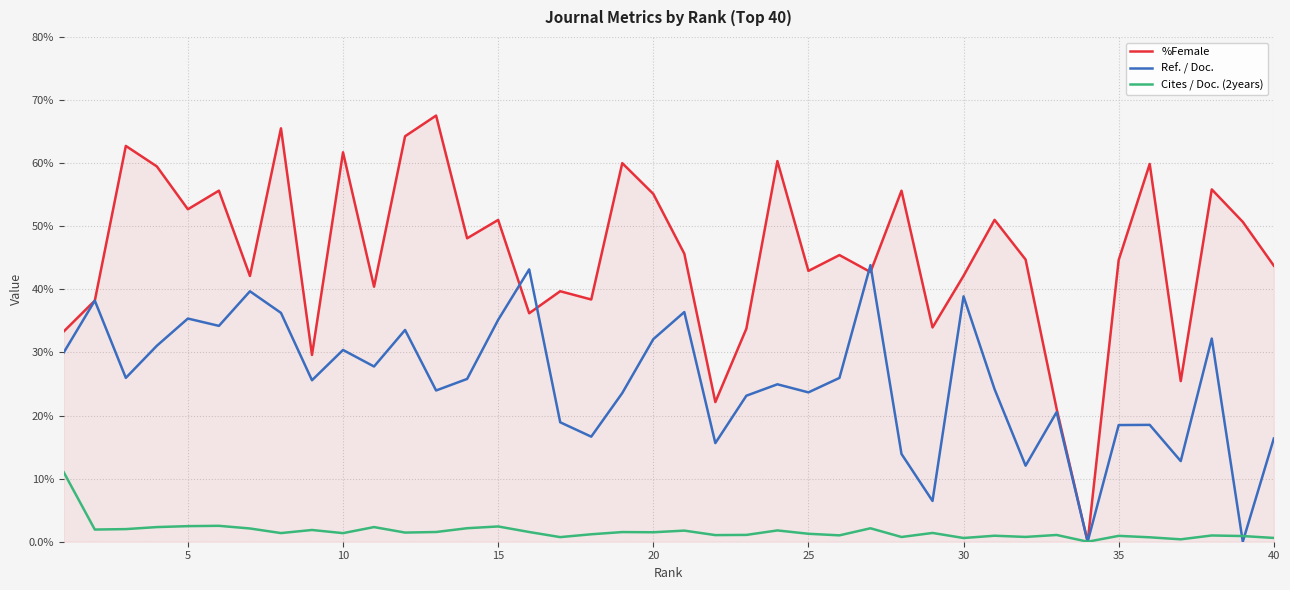

What is the highest value of the Ref. / Doc. series?

43.8